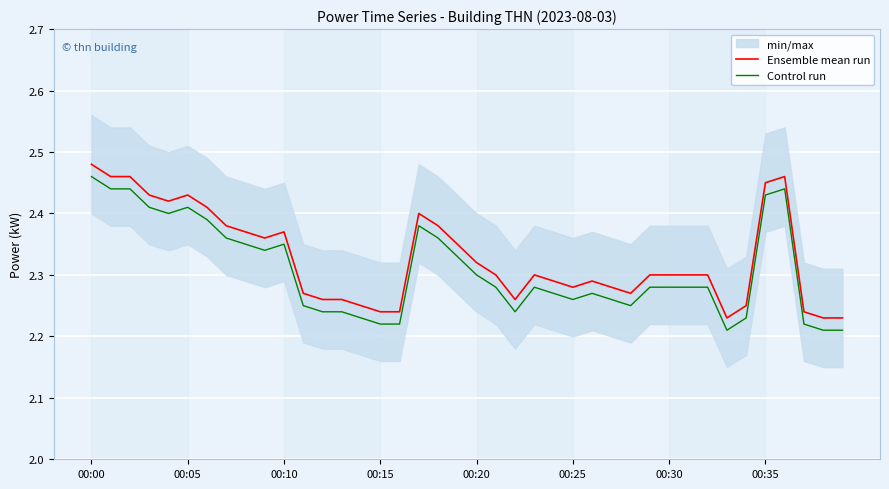

Is this an area chart (filled region under the line)?

No